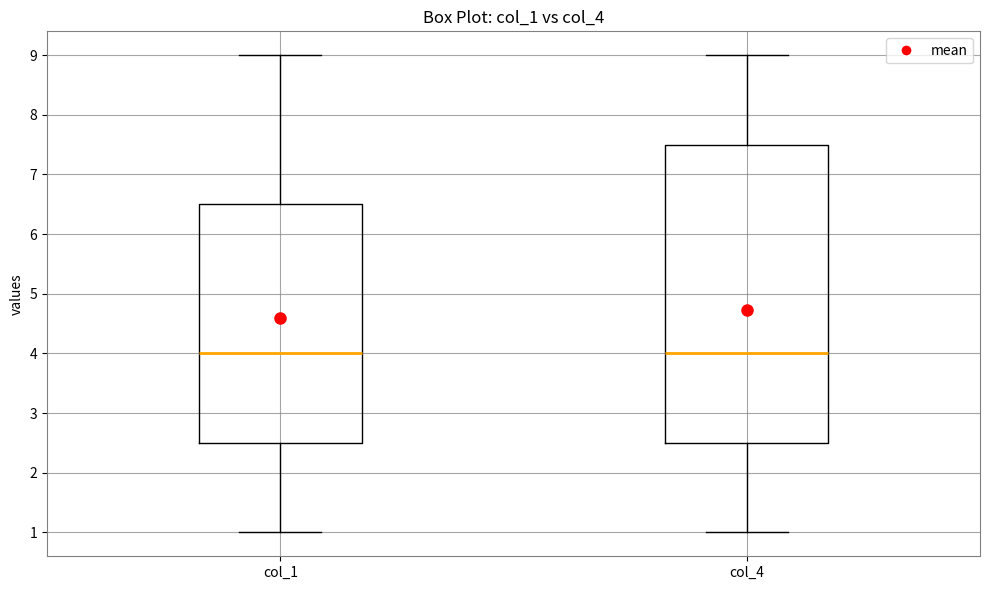

Which box is the tallest, from its lower edge to its upper edge?

col_4